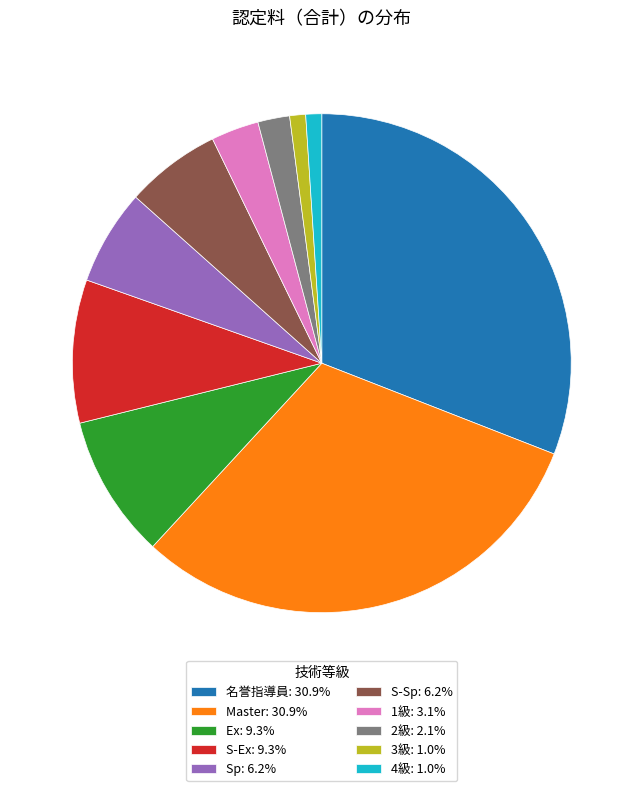

Is the sum of Sp: 6.2% and 2級: 2.1% greater than half?

No